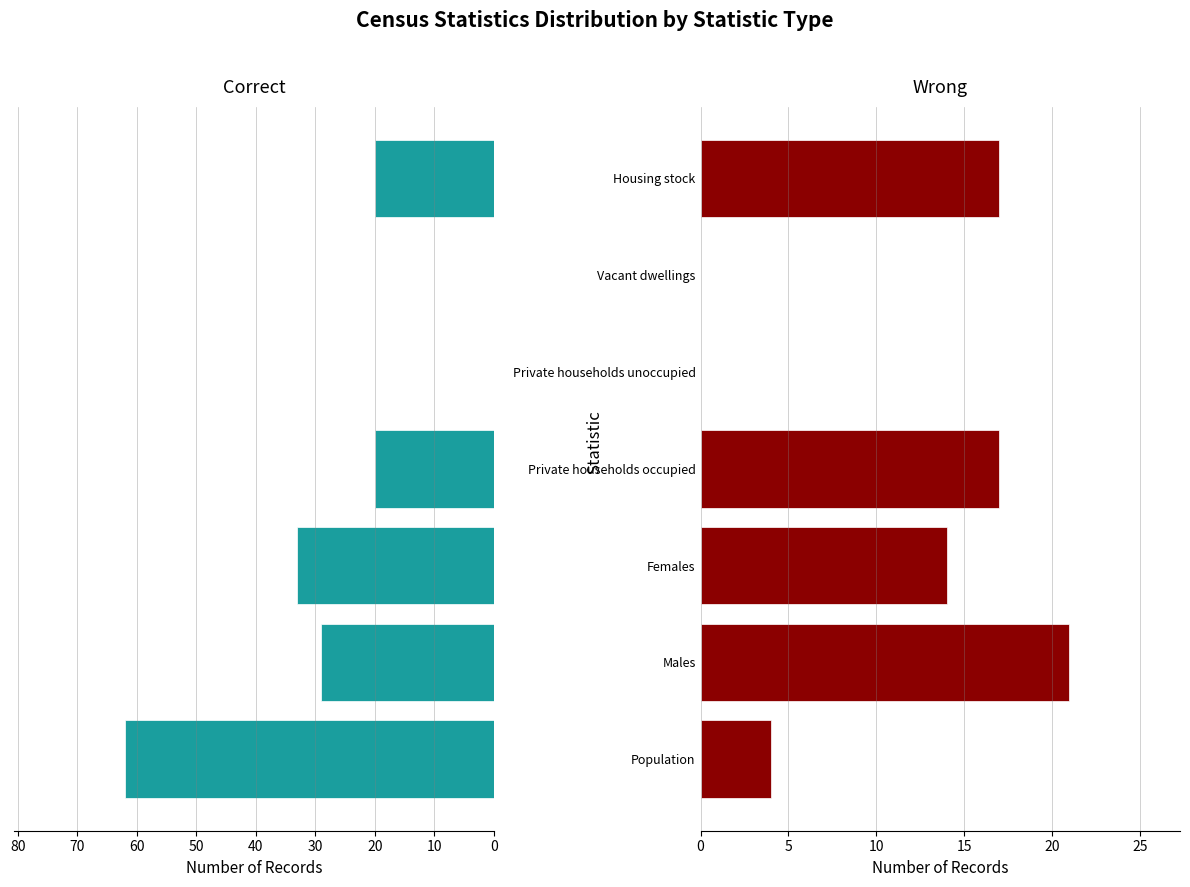

Count the number of data series in this chart.

2